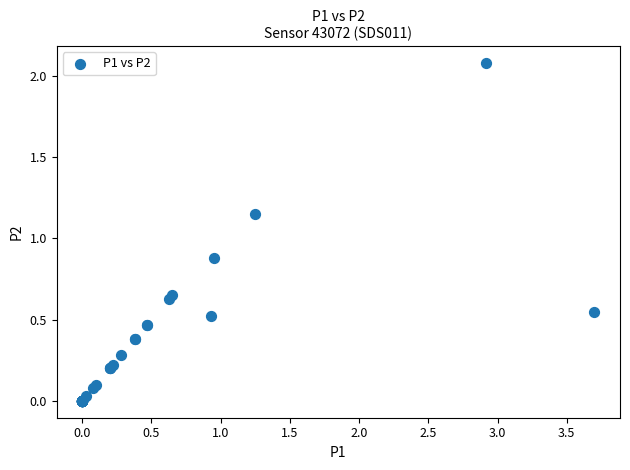

What Y value in the scatter plot is closest to 1?

0.9